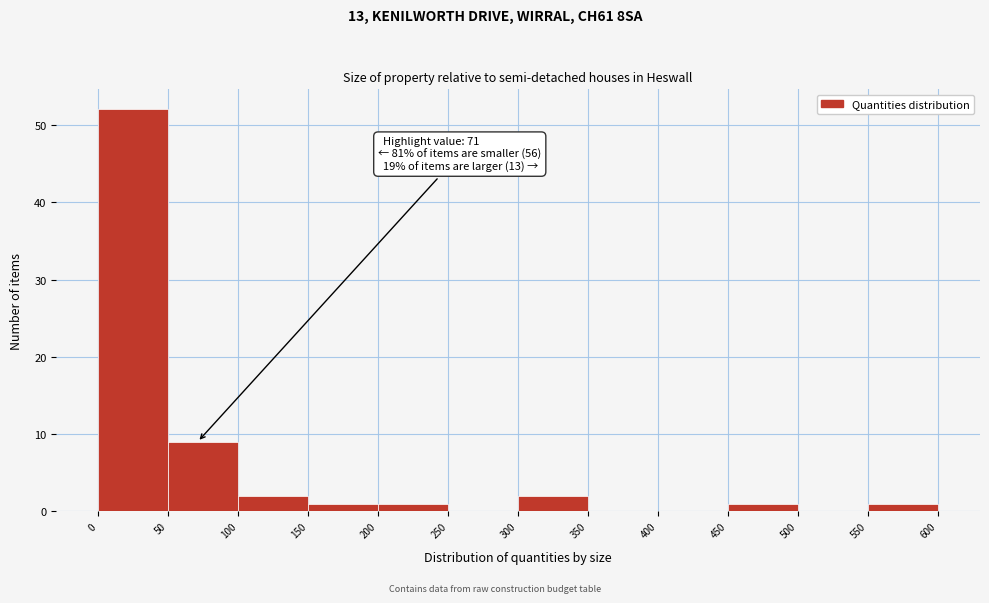

Which range on the x-axis has the tallest bar?

0 to 50